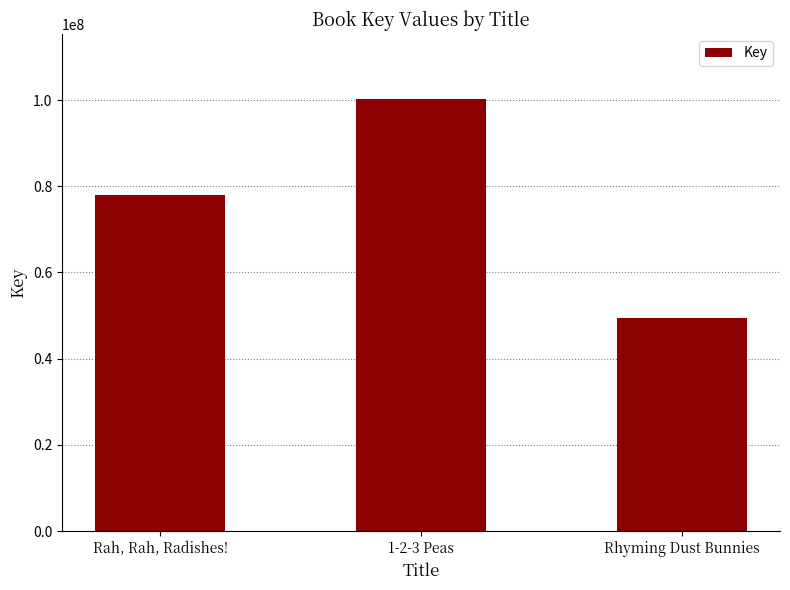

Which label corresponds to the smallest value in the chart?

Rhyming Dust Bunnies